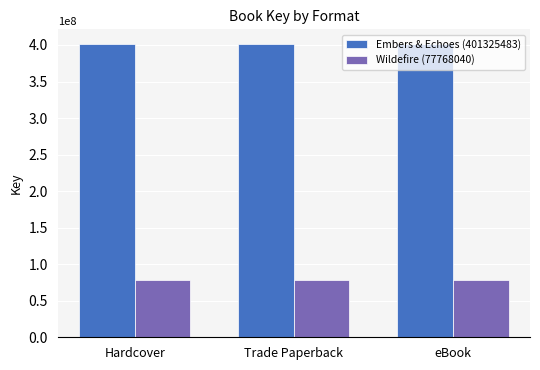

What is the sum of all Wildefire (77768040) values?

233304120